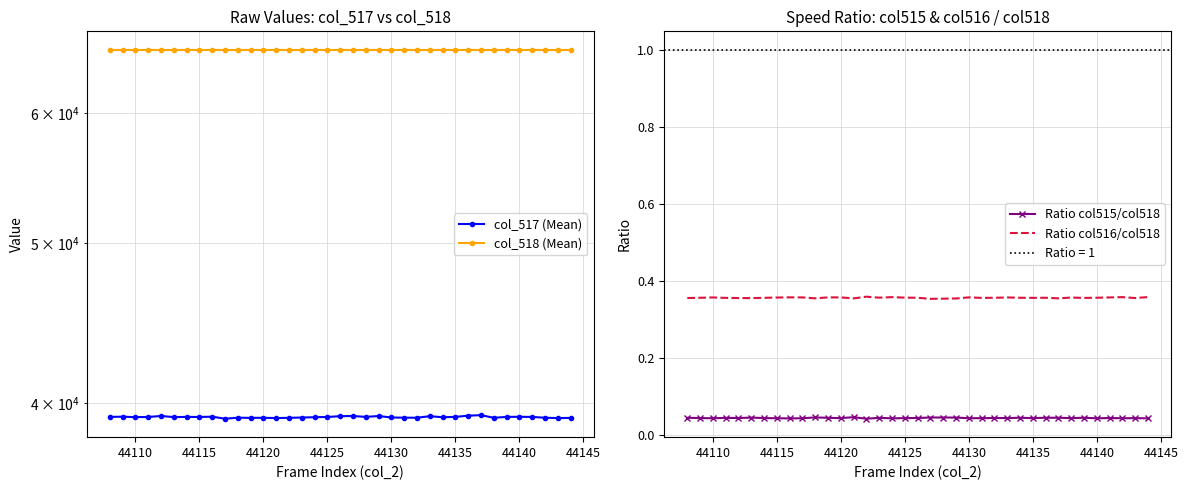

What is the value of the col_517 (Mean) point at the 25th from the left?

39171.0